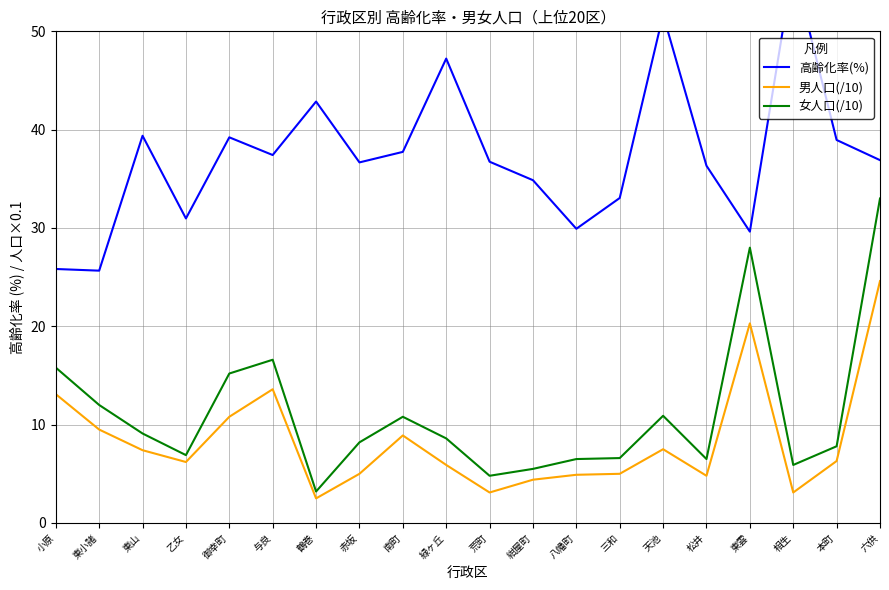

Reading left to right, list all the values displayed in this chart.

高齢化率(%): 小原=25.8	東小諸=25.7	東山=39.4	乙女=31.0	御幸町=39.2	与良=37.4	鶴巻=42.9	赤坂=36.7	南町=37.7	緑ヶ丘=47.2	荒町=36.7	紺屋町=34.9	八幡町=29.9	三和=33.0	天池=51.7	松井=36.3	東雲=29.6	相生=56.6	本町=39.0	六供=36.9
男人口(/10): 小原=13.1	東小諸=9.5	東山=7.4	乙女=6.2	御幸町=10.8	与良=13.6	鶴巻=2.5	赤坂=5.0	南町=8.9	緑ヶ丘=5.9	荒町=3.1	紺屋町=4.4	八幡町=4.9	三和=5.0	天池=7.5	松井=4.8	東雲=20.3	相生=3.1	本町=6.3	六供=24.6
女人口(/10): 小原=15.8	東小諸=12.0	東山=9.1	乙女=6.9	御幸町=15.2	与良=16.6	鶴巻=3.2	赤坂=8.2	南町=10.8	緑ヶ丘=8.6	荒町=4.8	紺屋町=5.5	八幡町=6.5	三和=6.6	天池=10.9	松井=6.5	東雲=28.0	相生=5.9	本町=7.8	六供=33.0